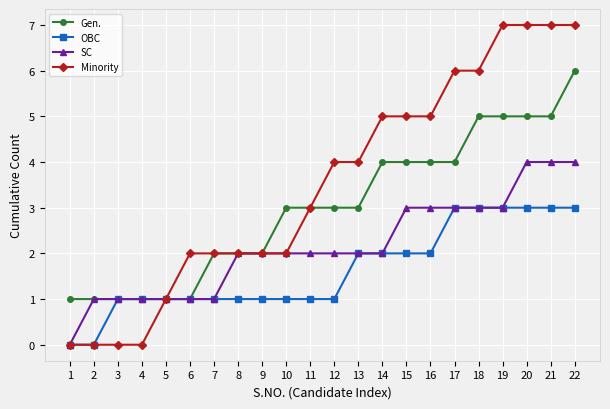

Reading left to right, transcribe all the data shown in this chart.

Gen.: 1	1	1	1	1	1	2	2	2	3	3	3	3	4	4	4	4	5	5	5	5	6
OBC: 0	0	1	1	1	1	1	1	1	1	1	1	2	2	2	2	3	3	3	3	3	3
SC: 0	1	1	1	1	1	1	2	2	2	2	2	2	2	3	3	3	3	3	4	4	4
Minority: 0	0	0	0	1	2	2	2	2	2	3	4	4	5	5	5	6	6	7	7	7	7